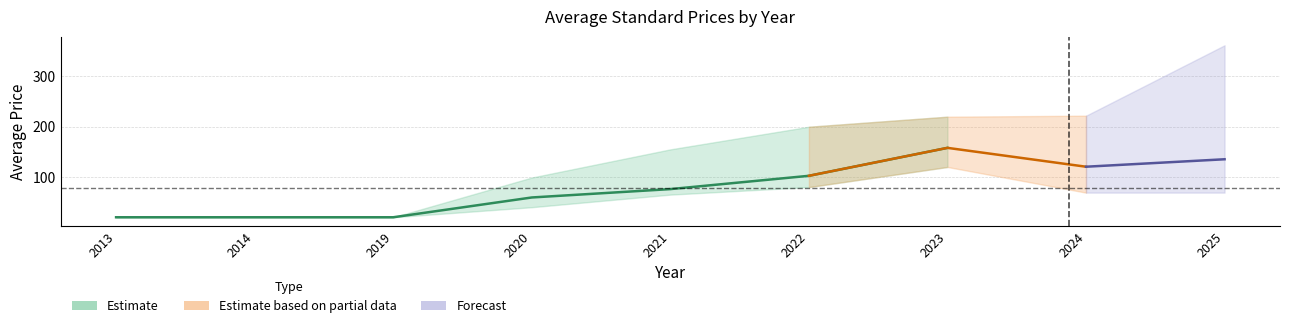

Reading left to right, what are all the values shown in this chart?

Avg Price (PDF): 2013=20.0	2014=20.0	2019=20.0	2020=59.4	2021=76.0	2022=102.4	2023=158.0	2024=120.5	2025=135.3
Avg Price (PRINT): 2013=20.0	2014=20.0	2019=20.0	2020=59.4	2021=76.0	2022=102.4	2023=158.0	2024=120.5	2025=135.3